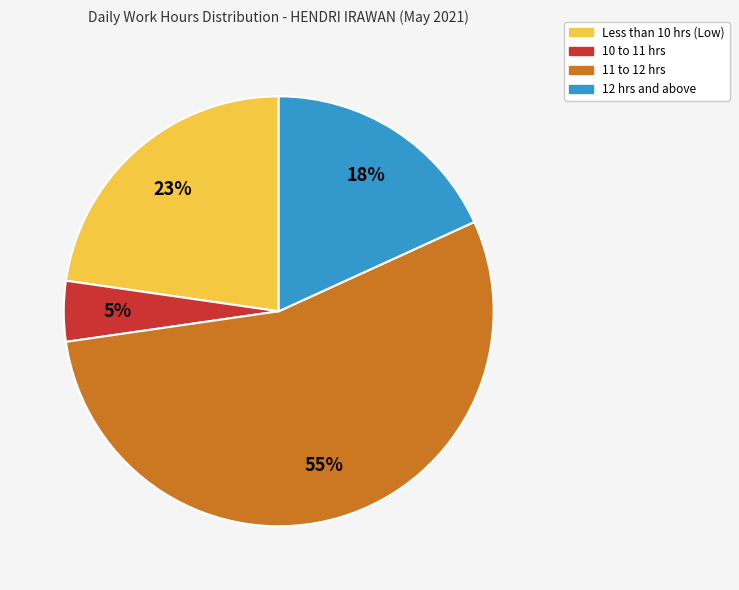

Is there a majority slice in this chart?

Yes